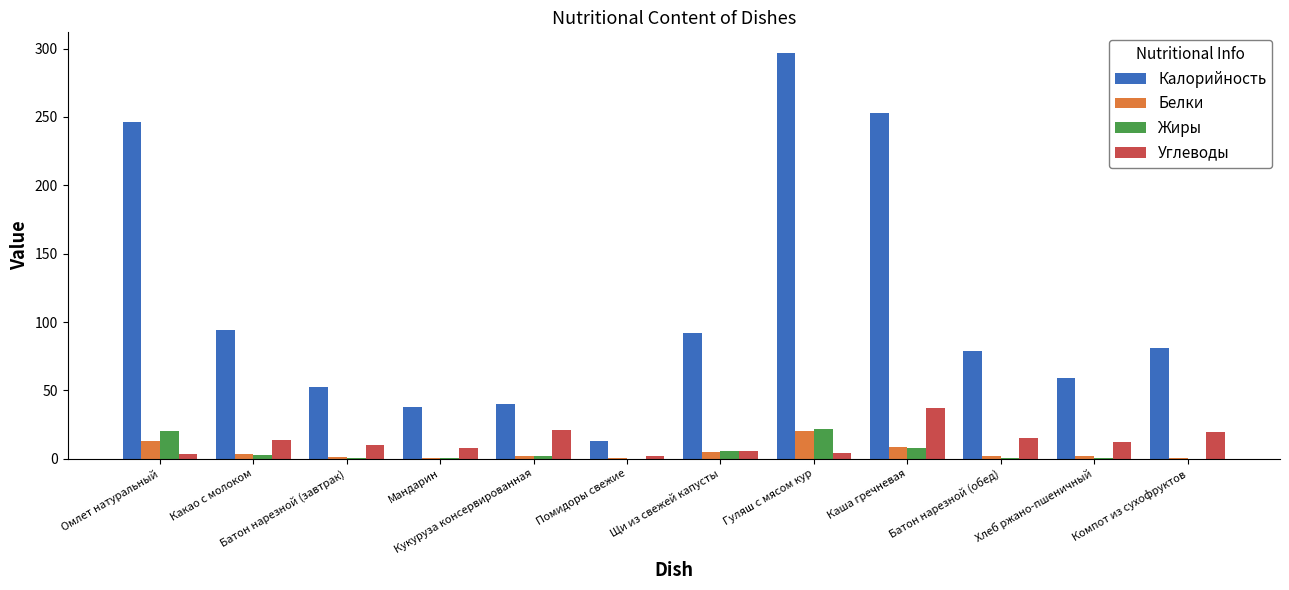

What is the spread (max minus min) of values at Батон нарезной (обед)?

77.6